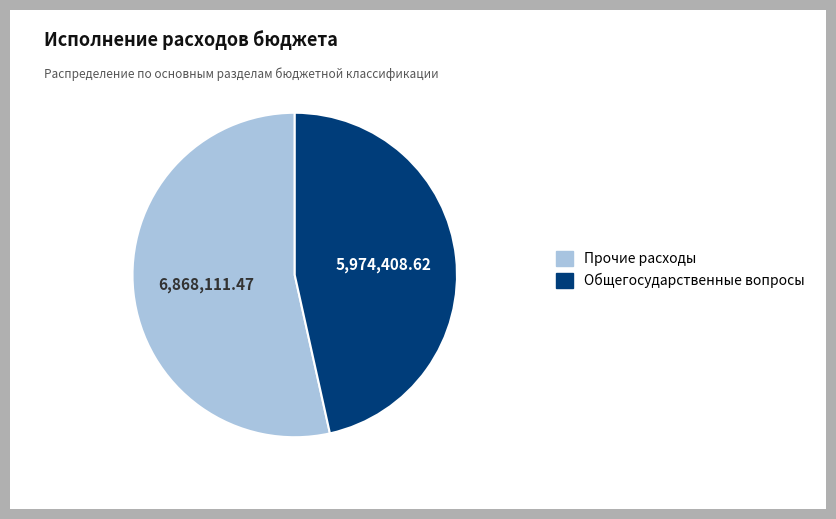

Which category accounts for the majority?

Прочие расходы